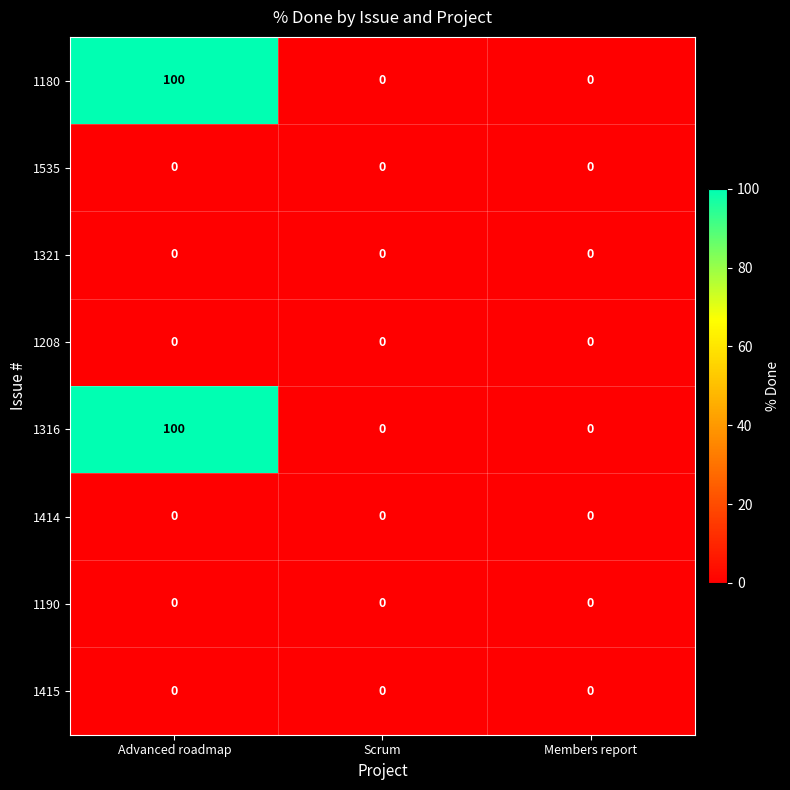

True or false: 1415 has a value of 0 at Scrum.

True